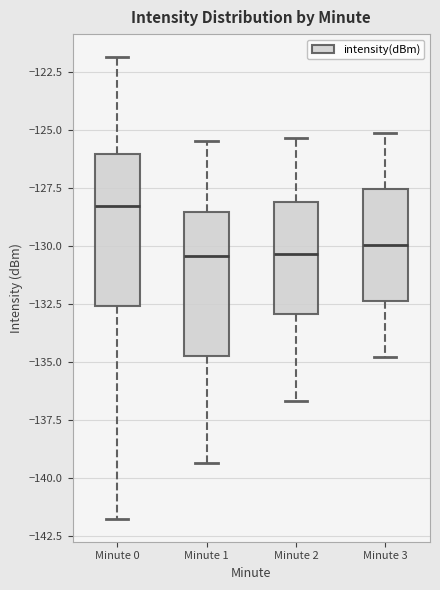

Reading left to right, read every box against the y-axis: the position of its median line, the range the box covers, and the ends of its whiskers. The values are not printed on the chart, so give them approximately, as read against the axis.

Minute 0: median -128.5, box -132.5 to -126.0, whiskers -142.0 to -122.0
Minute 1: median -130.5, box -134.5 to -128.5, whiskers -139.5 to -125.5
Minute 2: median -130.5, box -133.0 to -128.0, whiskers -136.5 to -125.5
Minute 3: median -130.0, box -132.5 to -127.5, whiskers -135.0 to -125.0